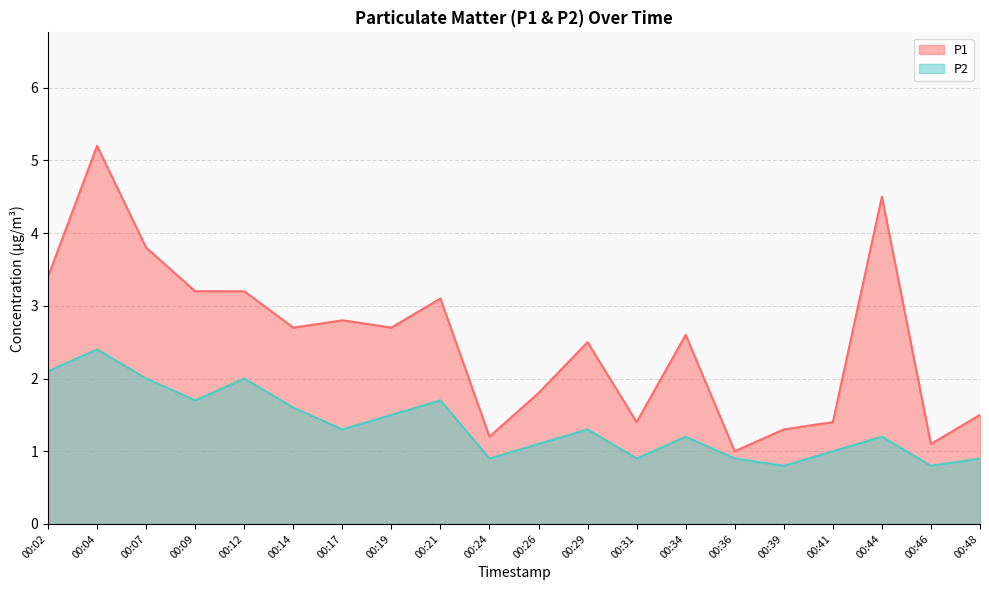

What is the value of the P2 point at the 16th from the left?

0.8